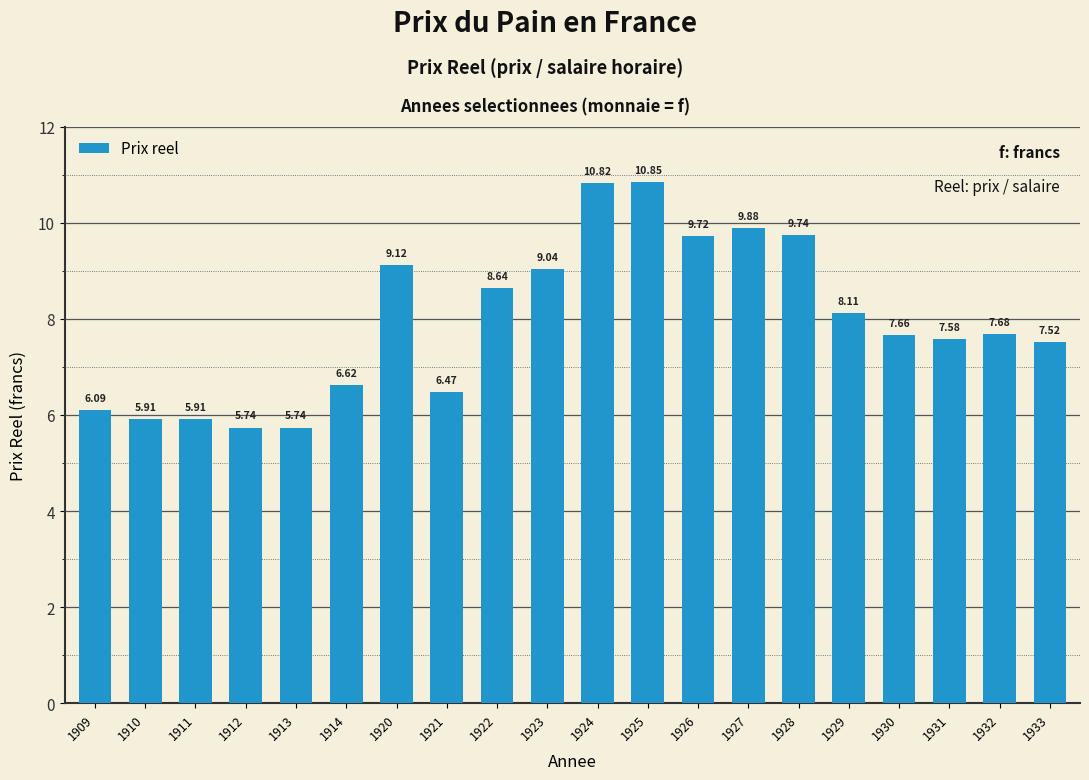

What is the change in value from 1921 to 1922?

+2.2